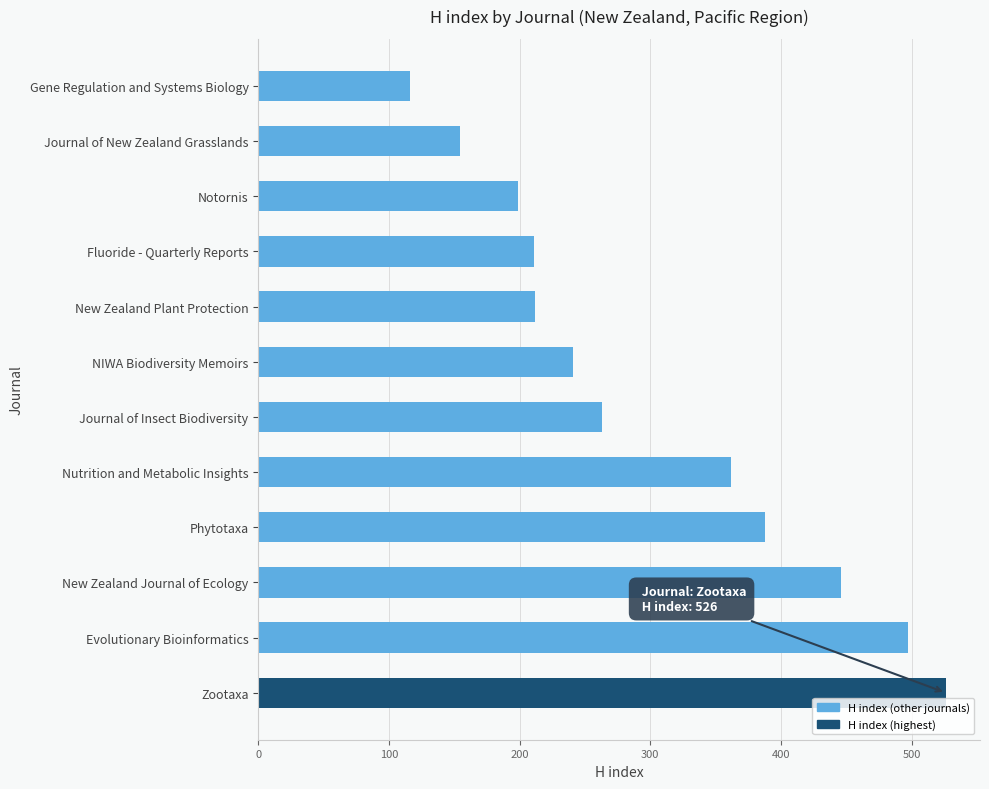

How many values are below 263?

6